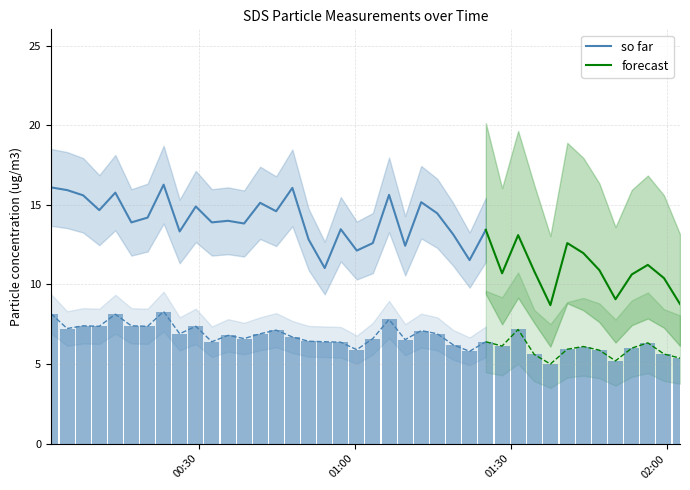

Read the value at 2023/12/03 00:32:32.

6.4